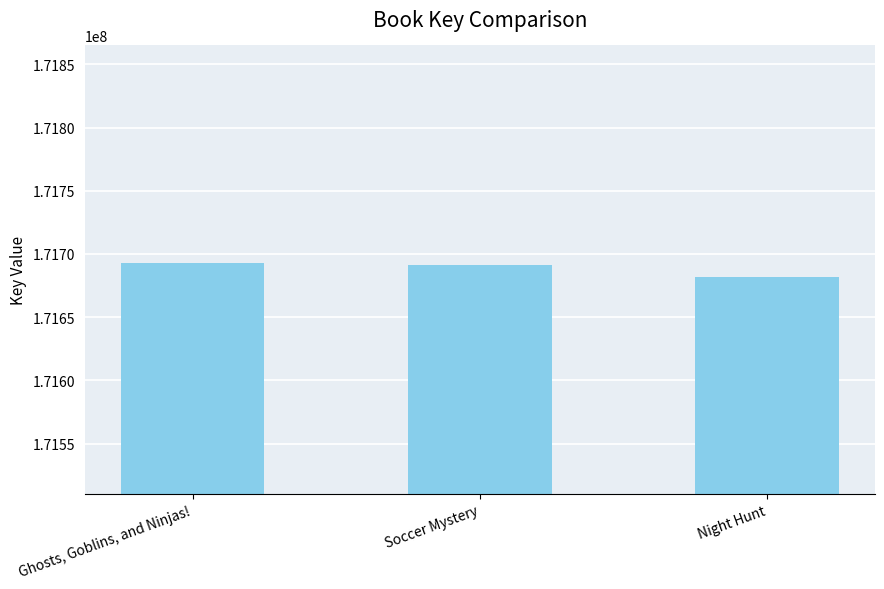

True or false: the data shows 86379558 at Night Hunt.

False